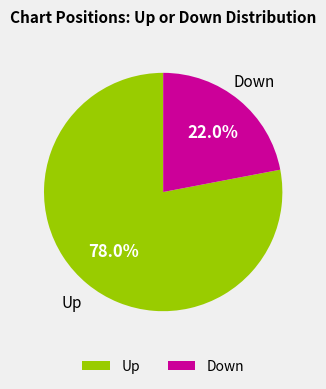

What is the largest slice in the pie chart?

Up